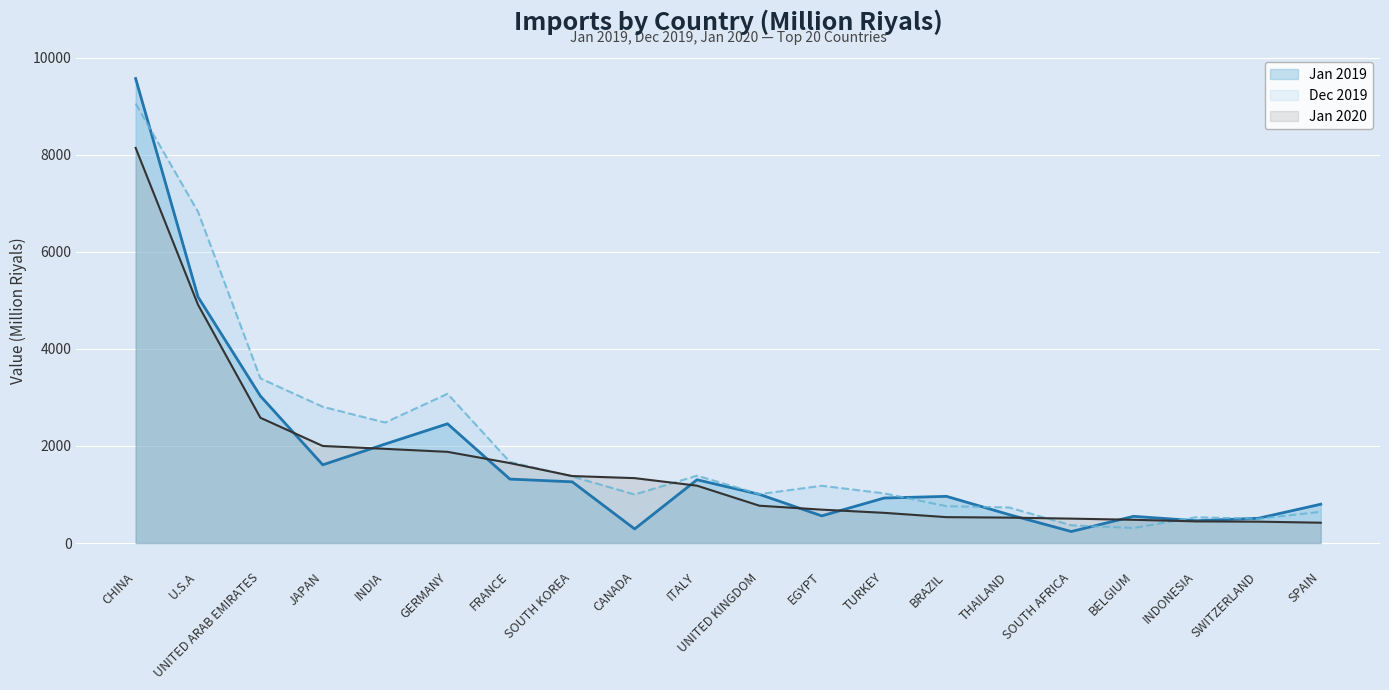

Which category has the lowest value across all series?

SOUTH AFRICA